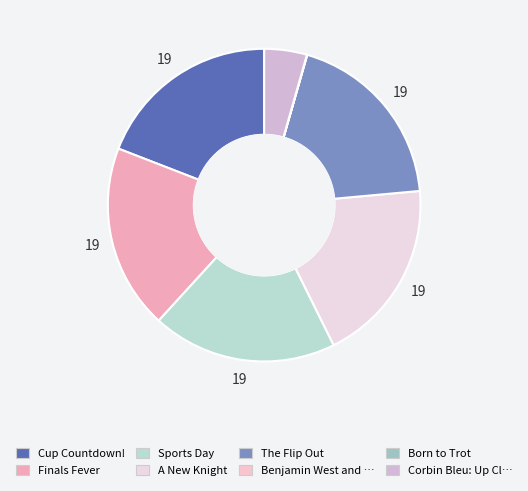

Which category has the smallest portion of the pie?

Born to Trot